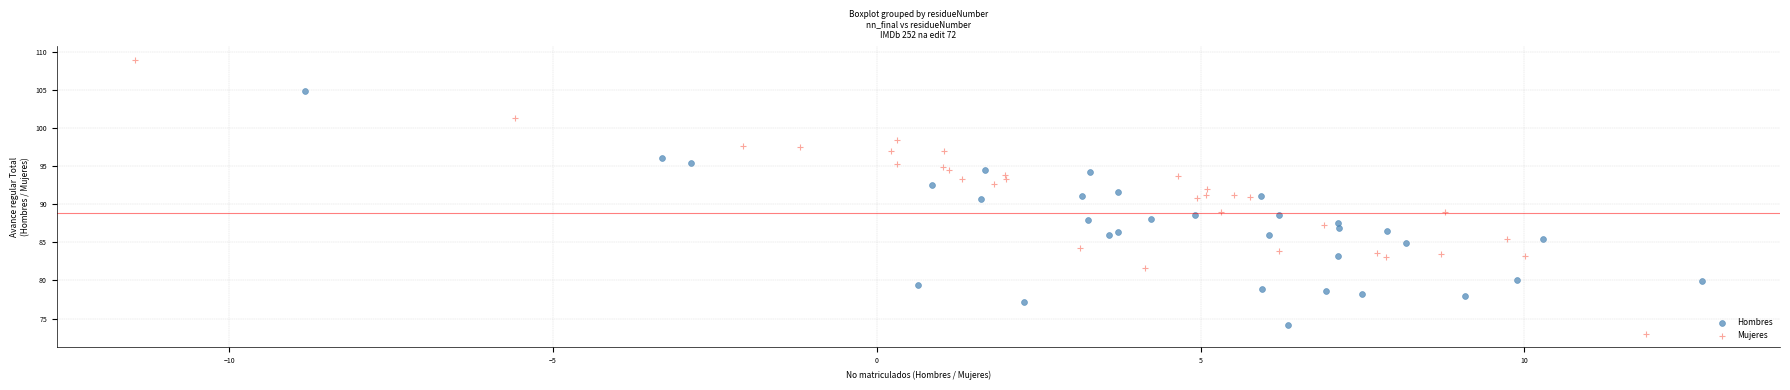

Which series has the largest Y range (max minus min)?

Mujeres